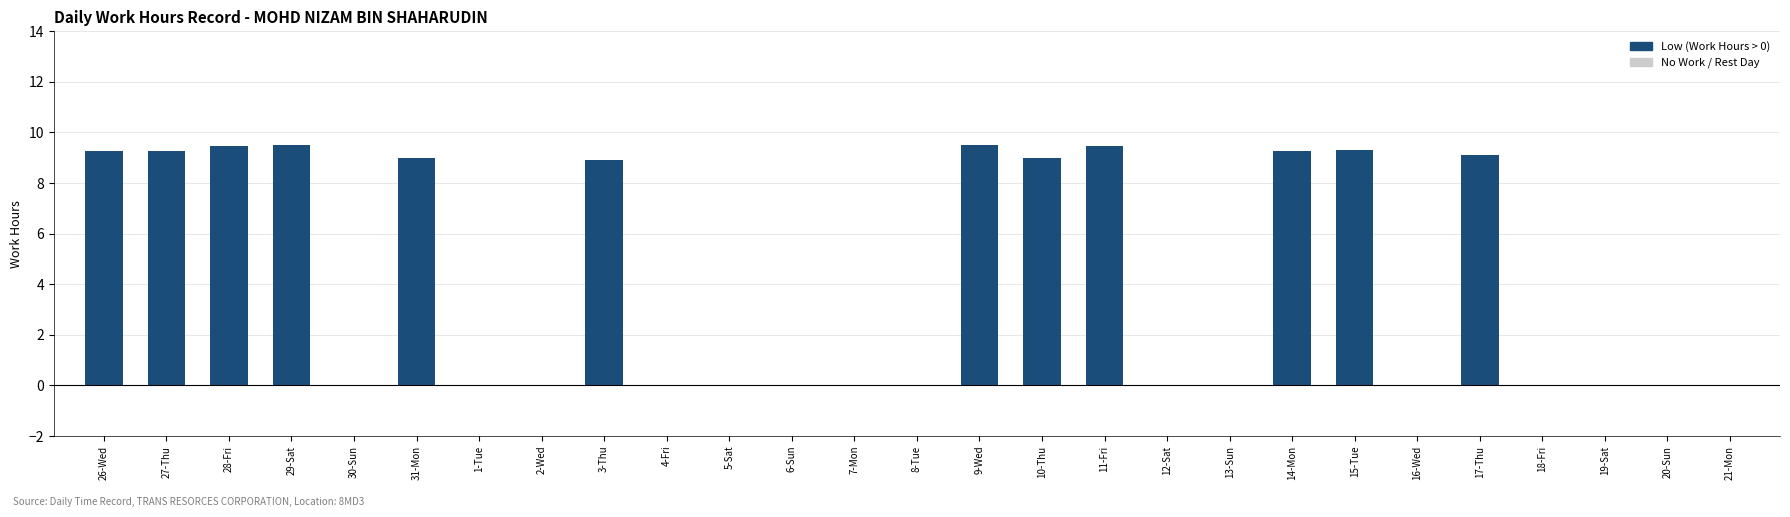

Which has a higher value, 30-Sun or 31-Mon?

31-Mon